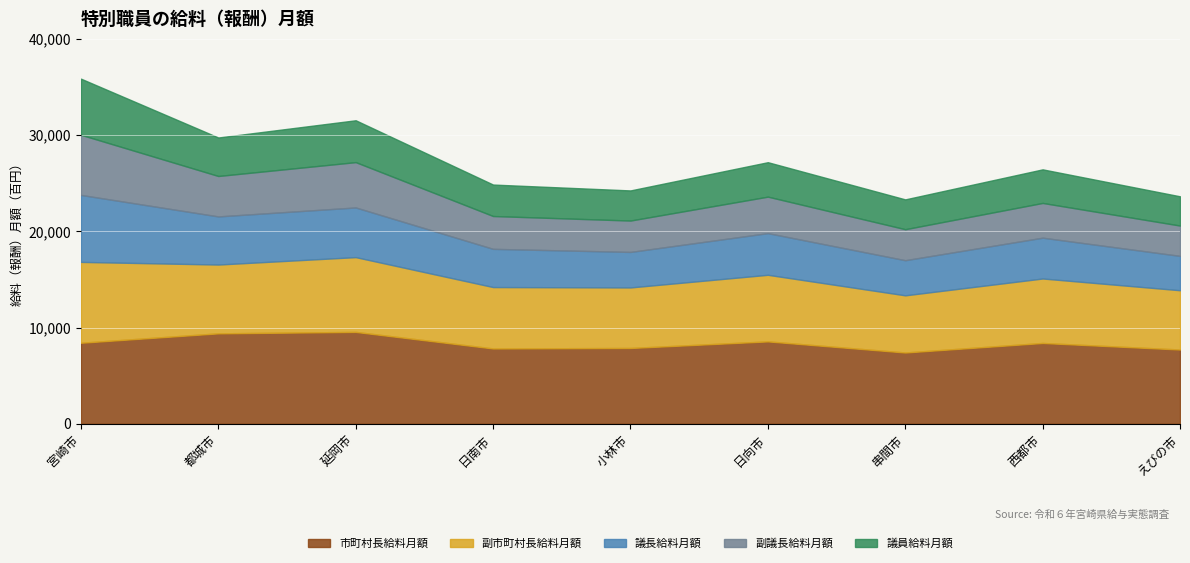

True or false: 市町村長給料月額 and 議長給料月額 cross at least once.

False